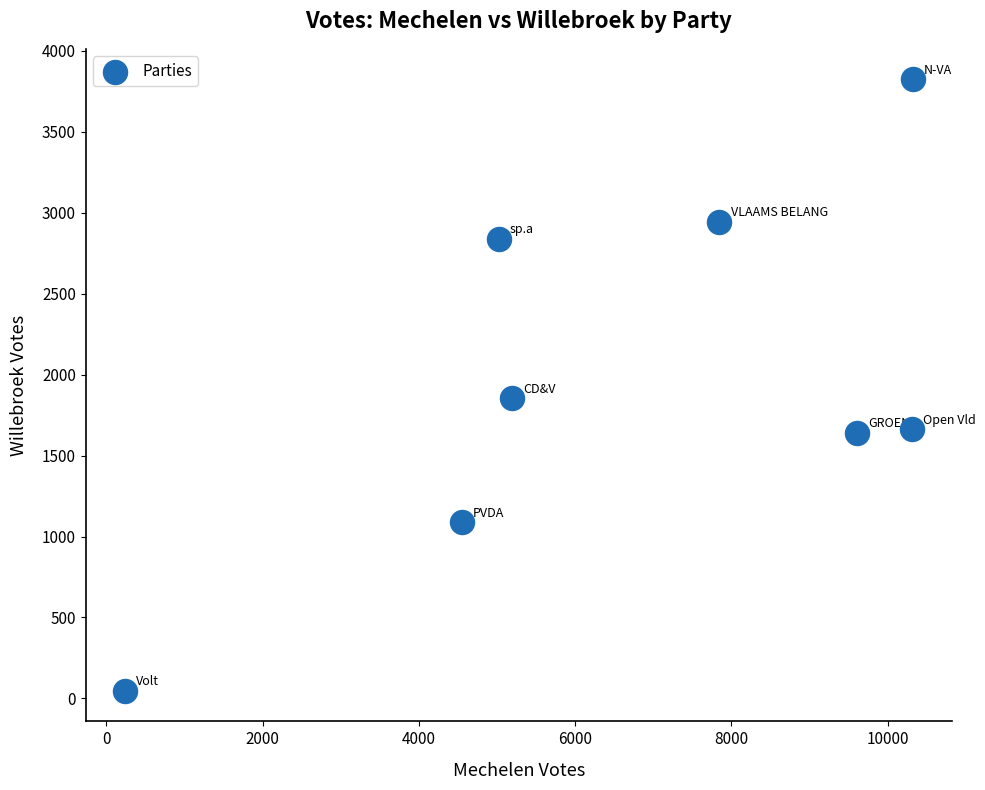

What Y value in the scatter plot is closest to 1935?

1855